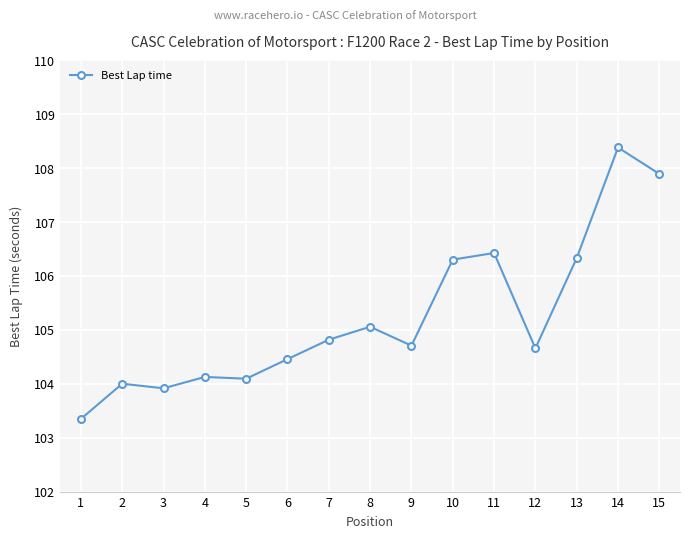

What is the value of the 5th point from the left?

104.1